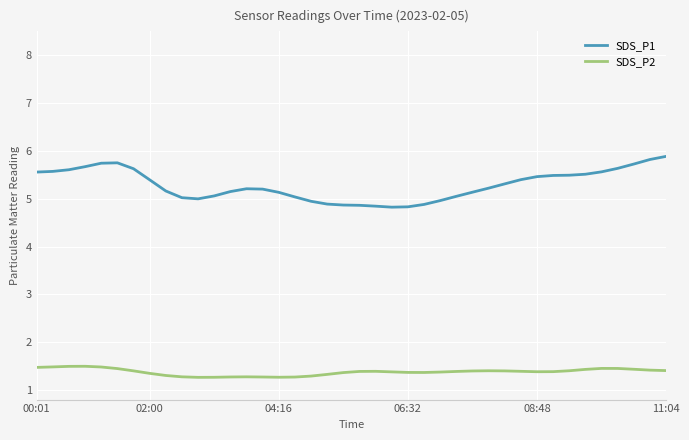

Which series has the widest spread of values?

SDS_P1